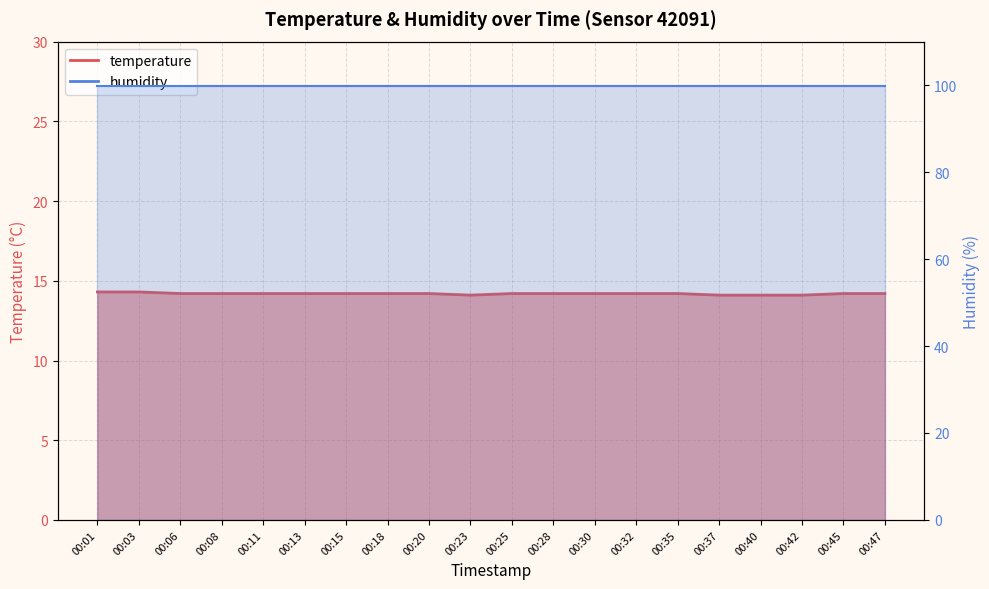

Reading left to right, what are all the values shown in this chart?

14.3	14.3	14.2	14.2	14.2	14.2	14.2	14.2	14.2	14.1	14.2	14.2	14.2	14.2	14.2	14.1	14.1	14.1	14.2	14.2